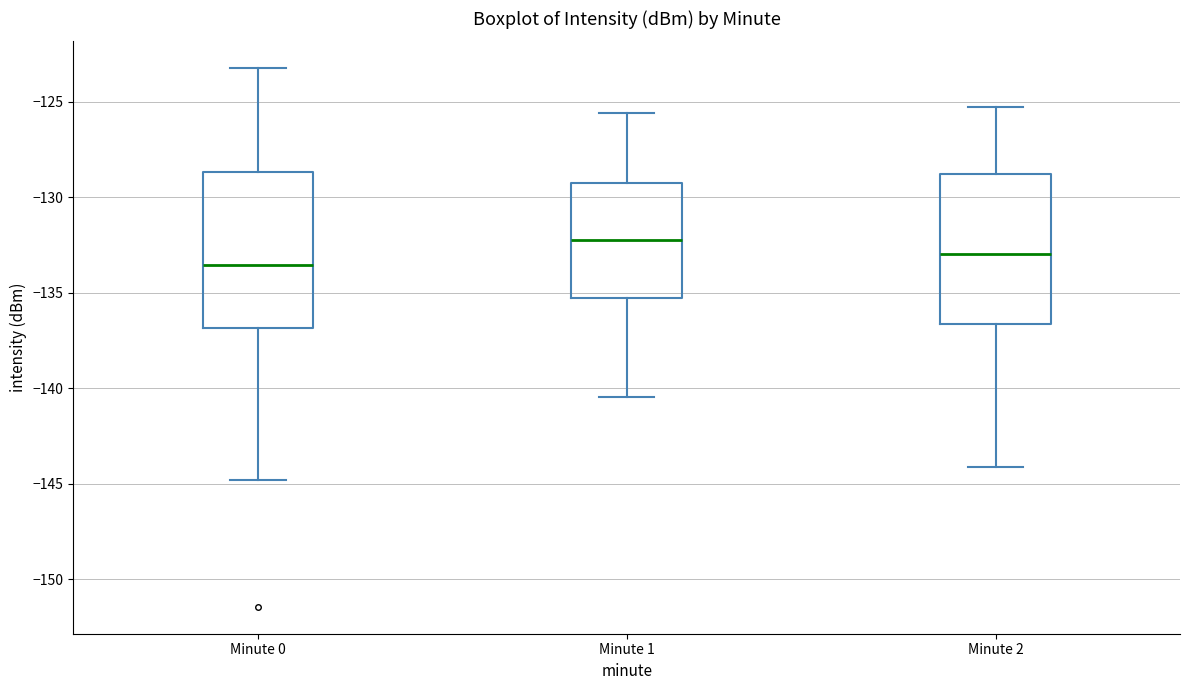

Which box's median line is the highest?

Minute 1